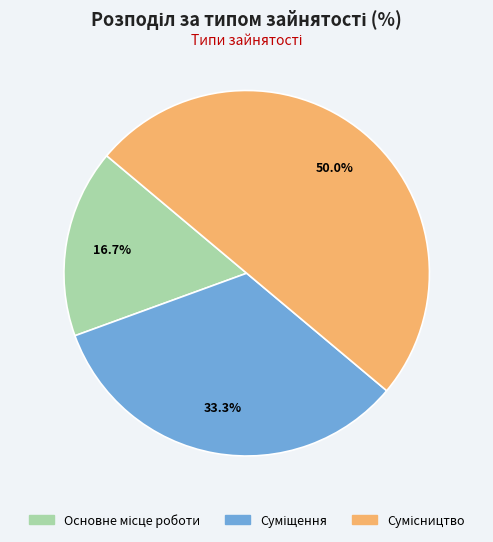

To the nearest percent, what is the difference between the largest and smallest slice percentages?

33%